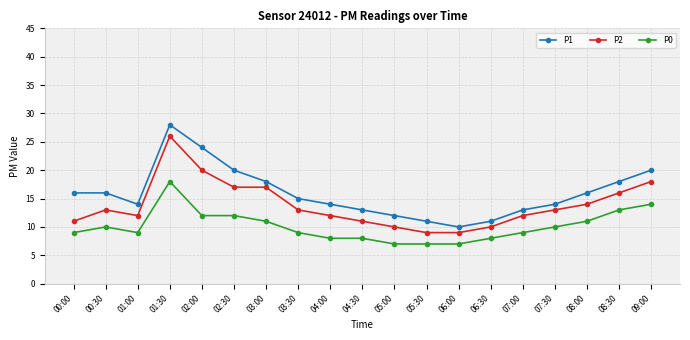

Where is the first local maximum for P2?

00:30